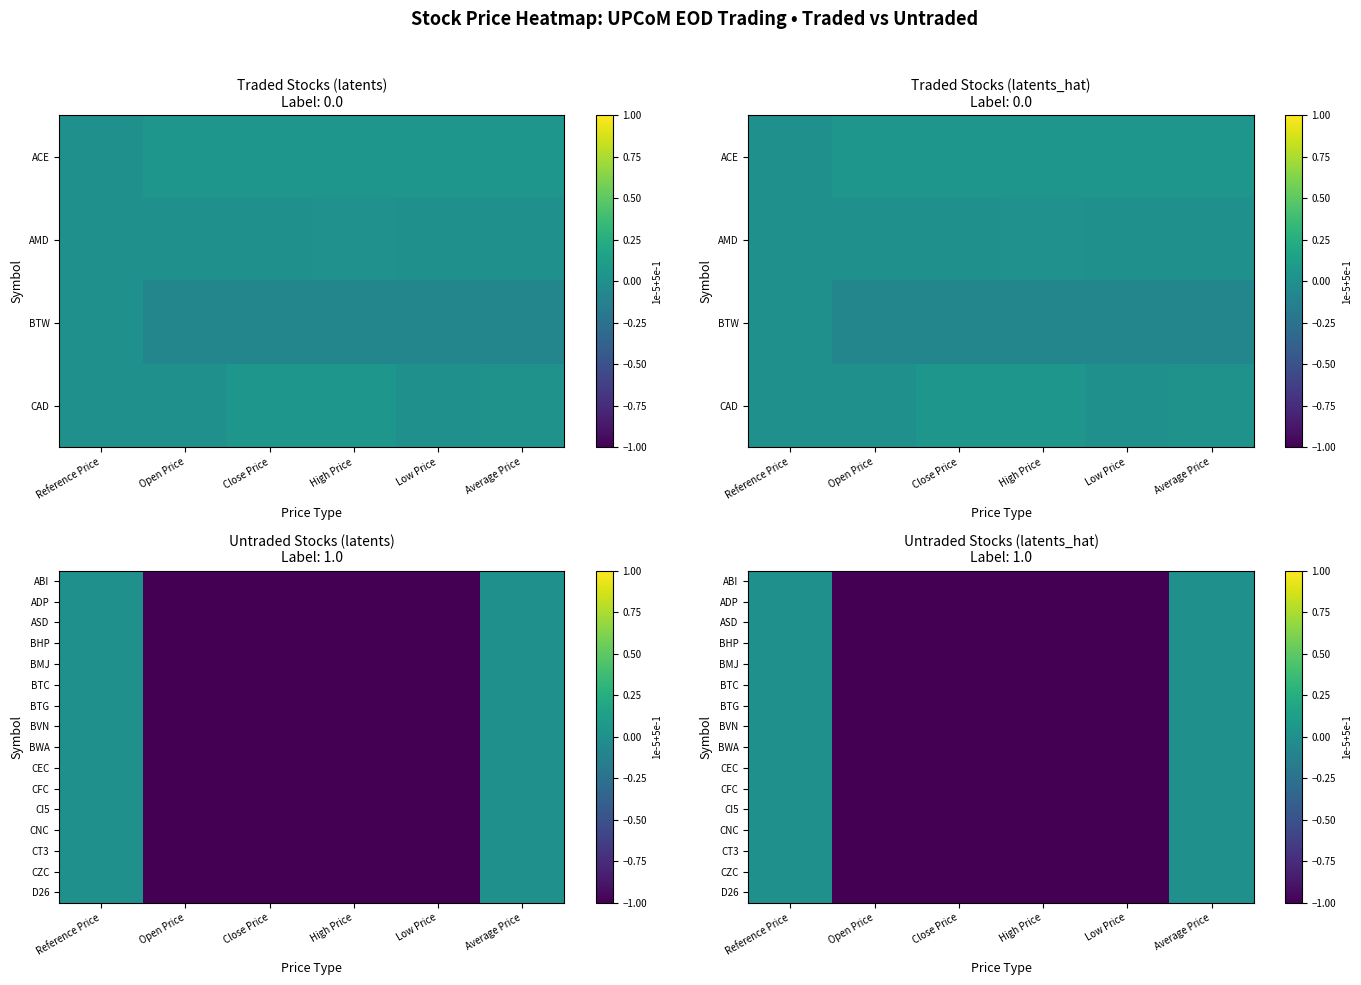

Which has a higher value, Low Price or Close Price?

Low Price